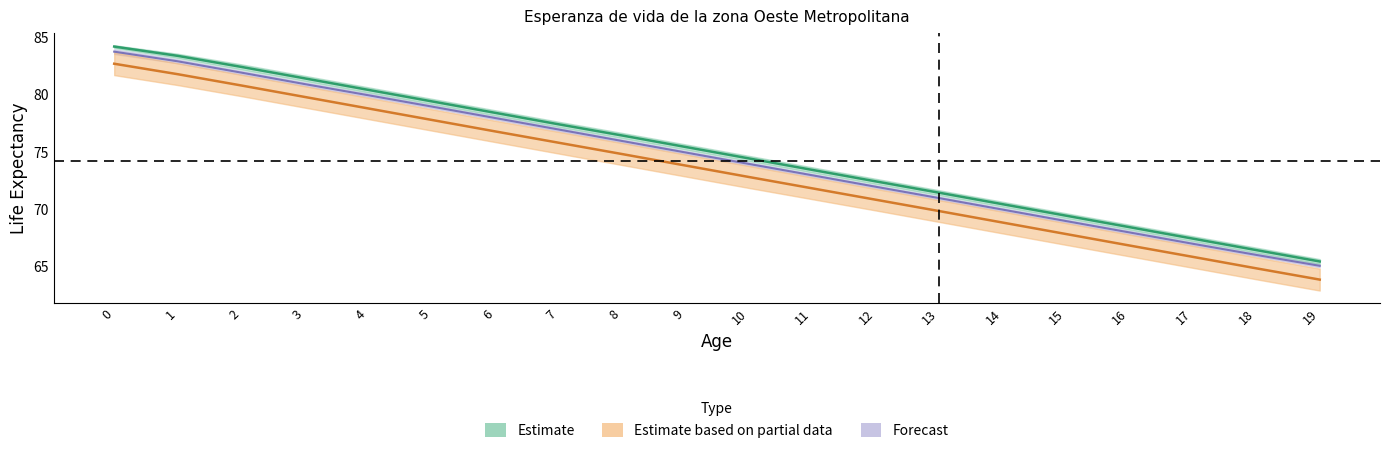

Which series changed the most between 5 and 9?

2021